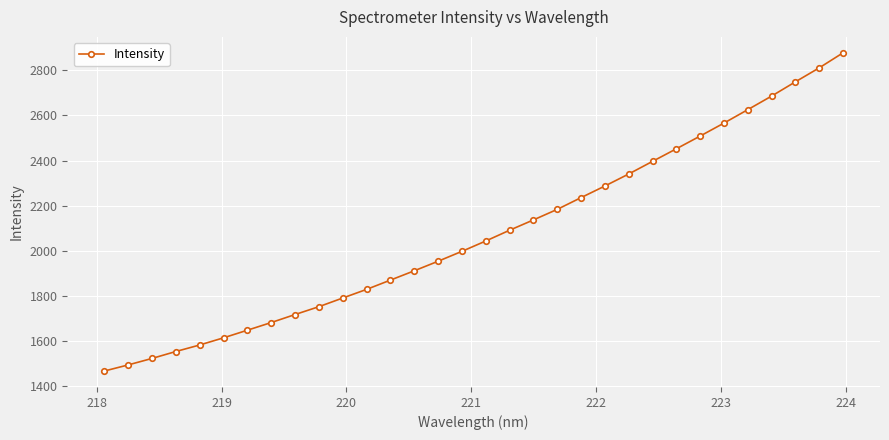

Is this an area chart (filled region under the line)?

No